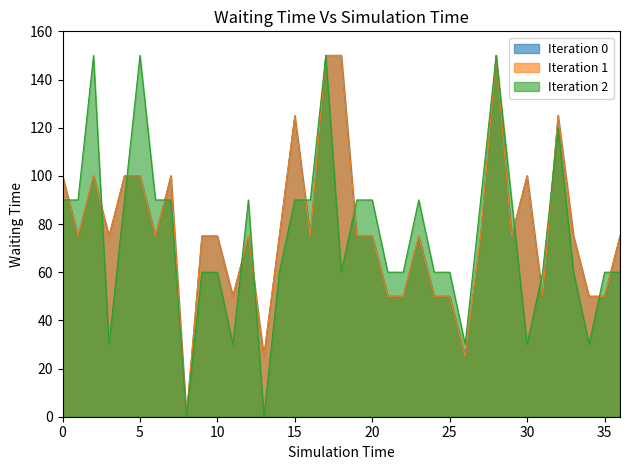

What is the highest value of the Iteration 2 series?

150.0